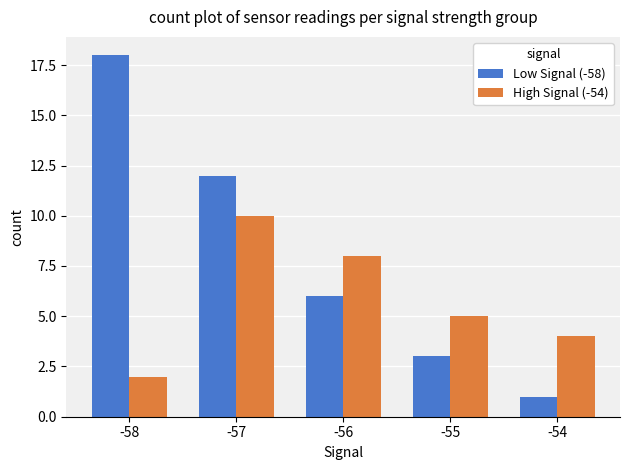

What is the difference between the highest and lowest values at -58?

16